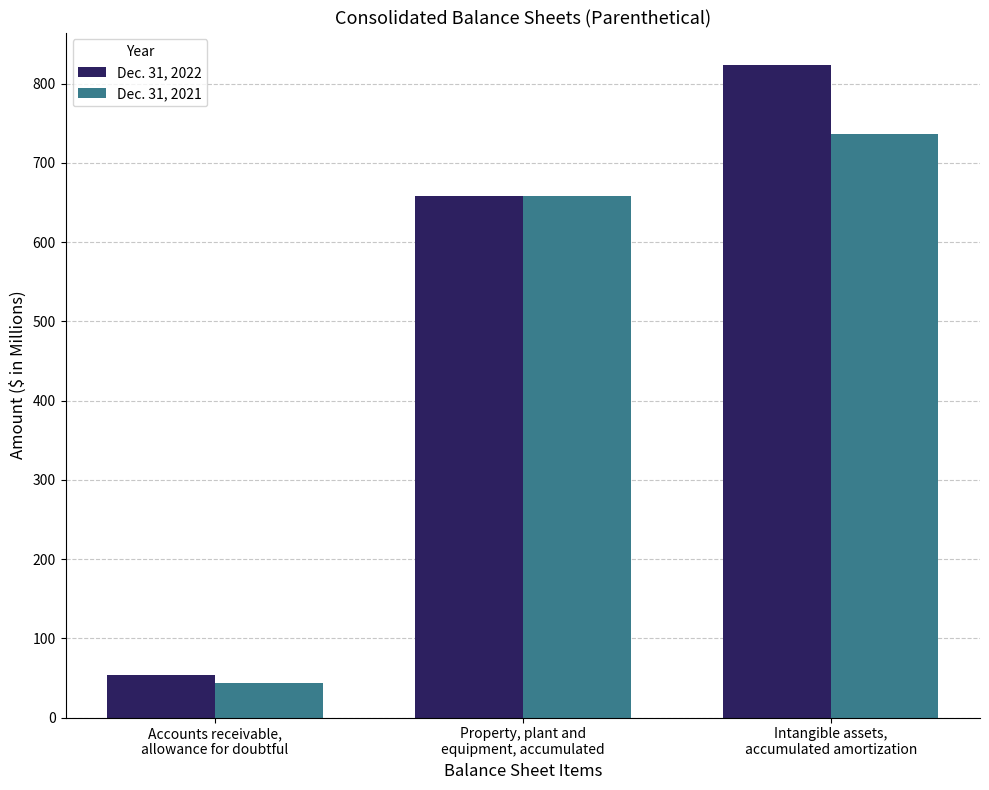

What position from the left is Property, plant and
equipment, accumulated?

2